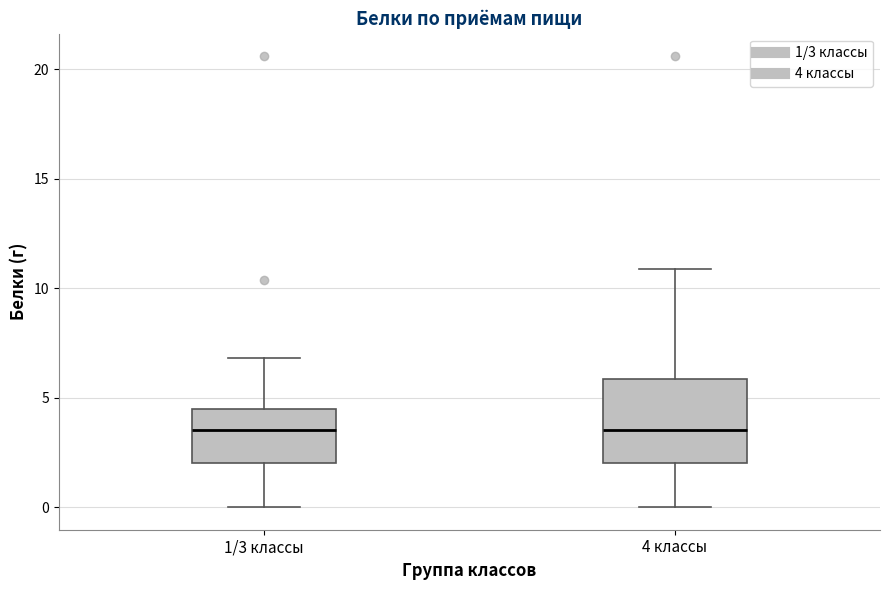

Reading left to right, transcribe this box plot: for each box, give where its median line is, the range the box spans, and where its two whiskers end, as read against the y-axis. The values are not printed on the chart, so give them approximately, as read against the axis.

1/3 классы: median 3.5, box 2.0 to 4.5, whiskers 0.0 to 7.0
4 классы: median 3.5, box 2.0 to 6.0, whiskers 0.0 to 11.0